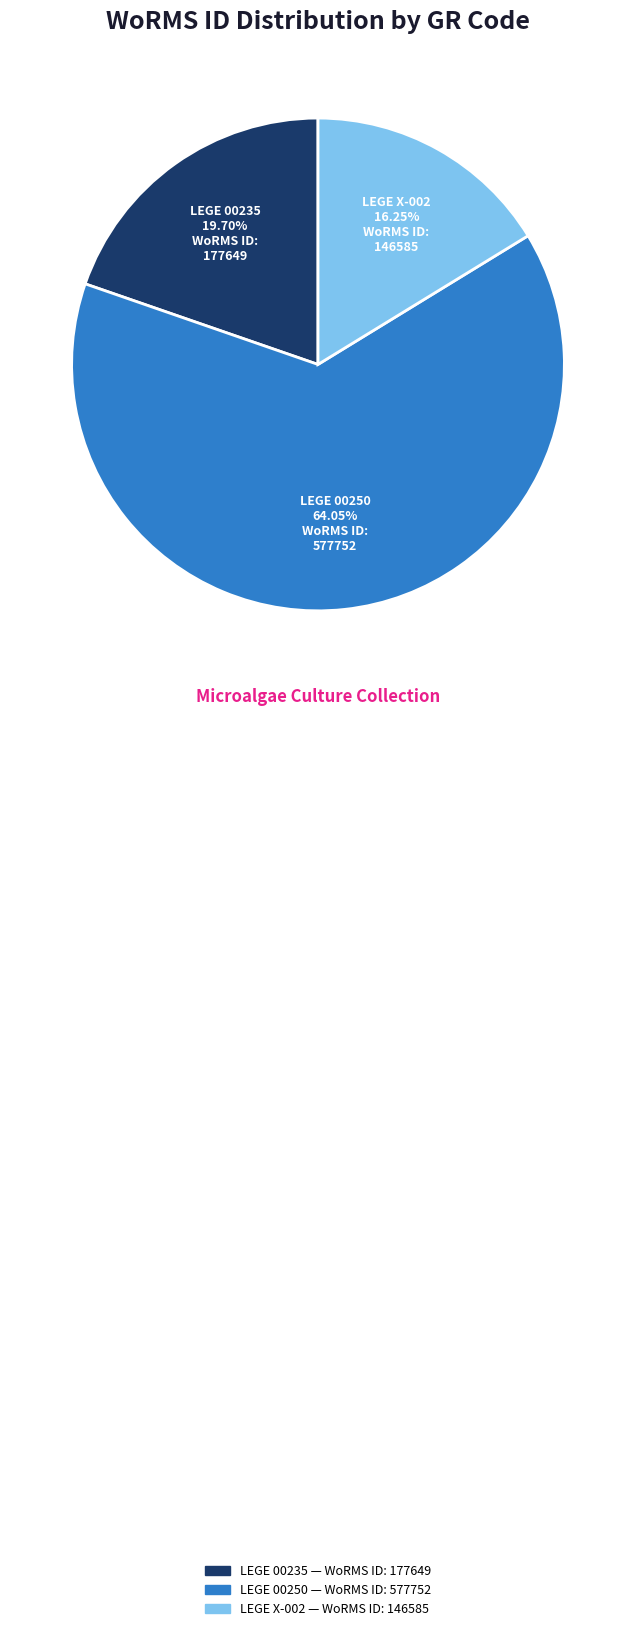

Is there a majority slice in this chart?

Yes